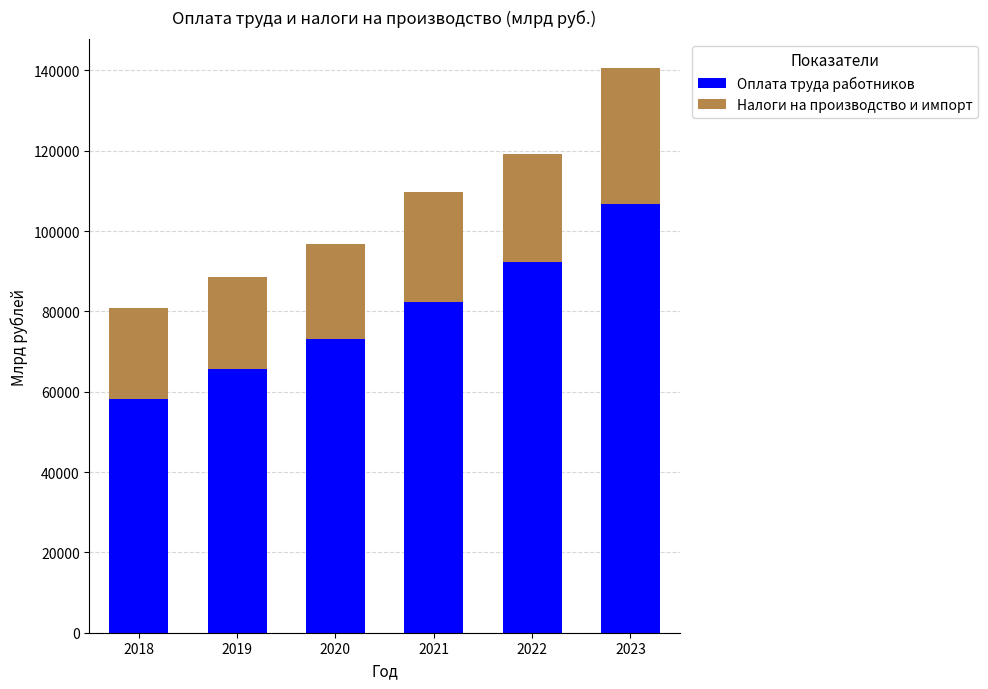

What is the sum of all Оплата труда работников values?

478211.8